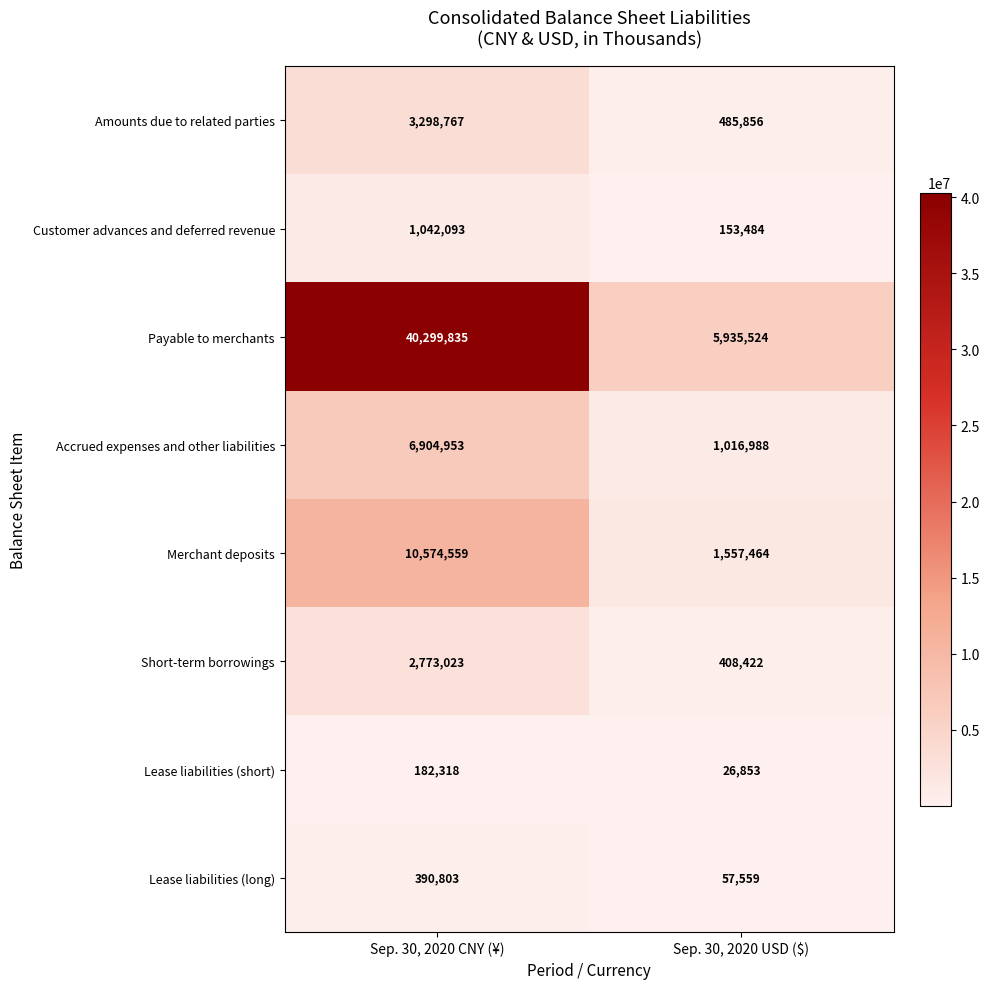

Which label corresponds to the smallest value in the chart?

Sep. 30, 2020 USD ($)